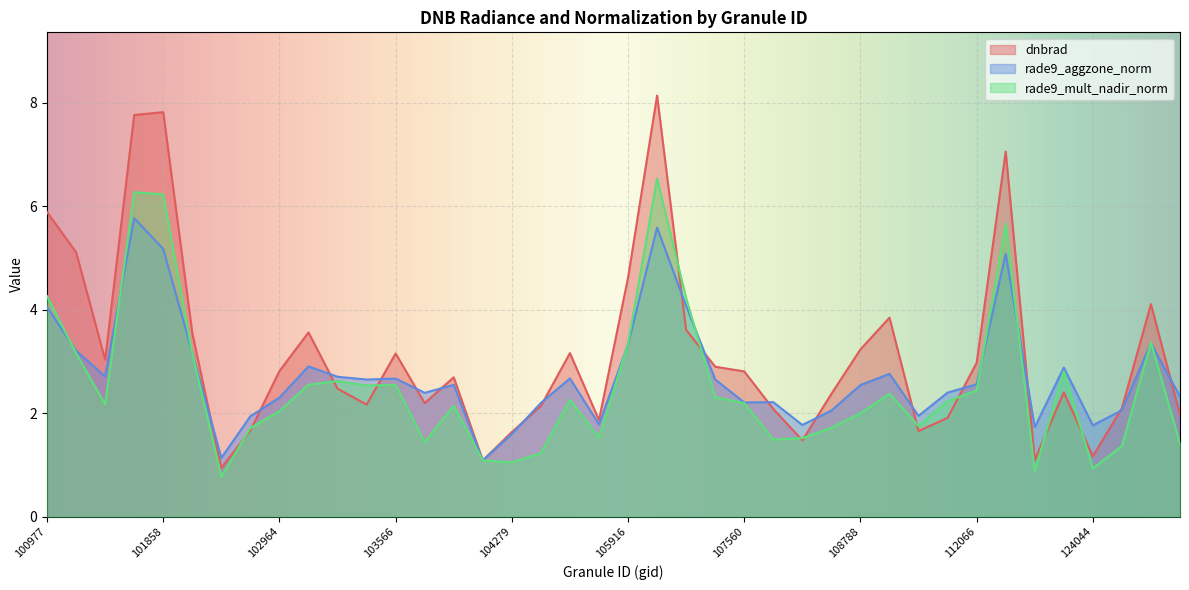

The value of rade9_aggzone_norm at 104405 is 0.7. True or false?

False